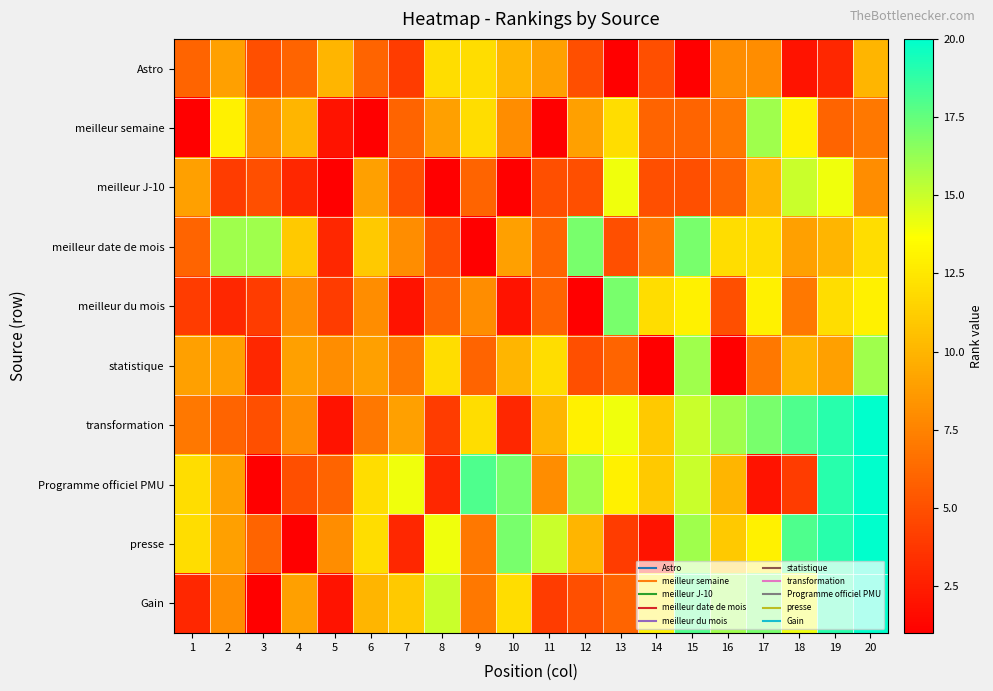

Which category has the lowest value across all series?

13